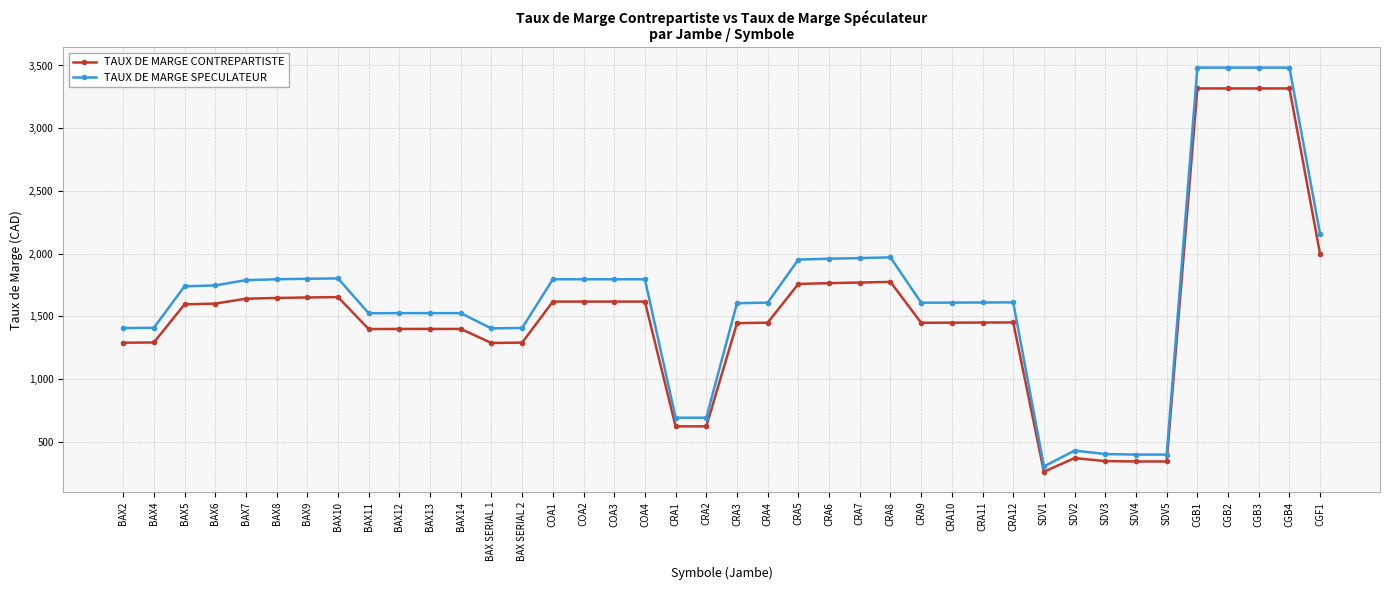

What is the value of the TAUX DE MARGE SPECULATEUR point at the 35th from the left?

397